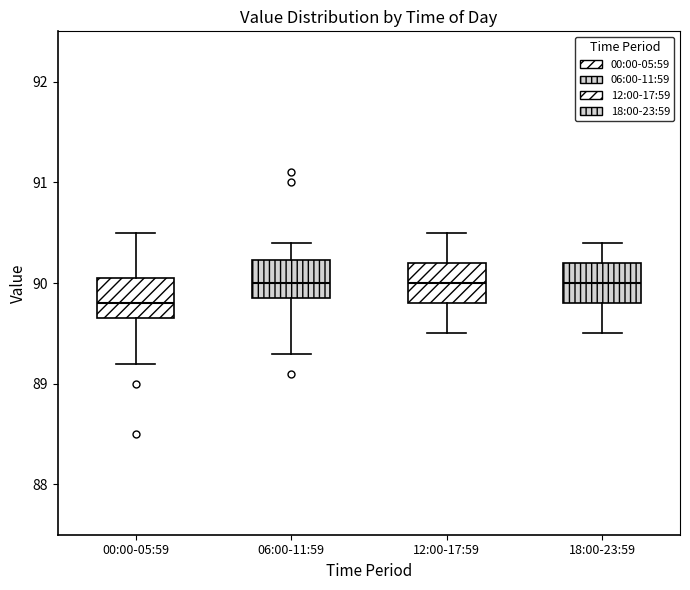

Reading left to right, transcribe this box plot: for each box, give where its median line is, the range the box spans, and where its two whiskers end, as read against the y-axis. The values are not printed on the chart, so give them approximately, as read against the axis.

00:00-05:59: median 89.8, box 89.7 to 90.1, whiskers 89.2 to 90.5
06:00-11:59: median 90.0, box 89.9 to 90.2, whiskers 89.3 to 90.4
12:00-17:59: median 90.0, box 89.8 to 90.2, whiskers 89.5 to 90.5
18:00-23:59: median 90.0, box 89.8 to 90.2, whiskers 89.5 to 90.4